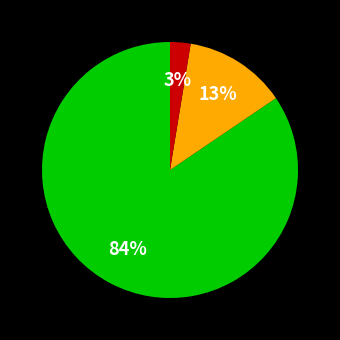

To the nearest percent, what is the average slice percentage?

33%